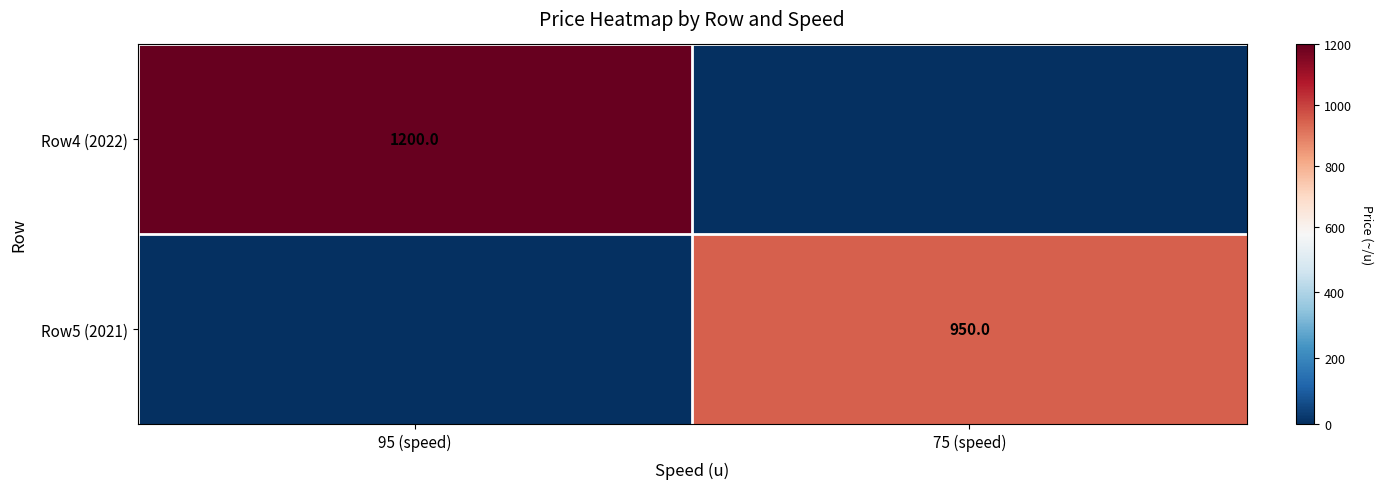

The Row4 (2022) series shows 1200 at 95 (speed). True or false?

True